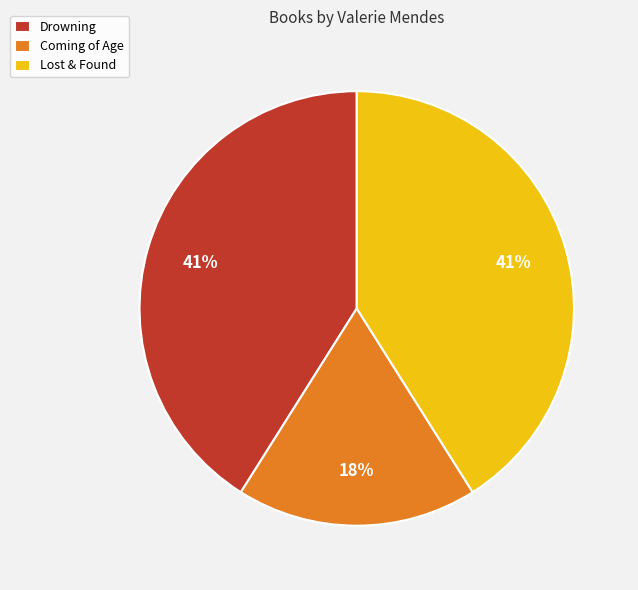

What is the ratio of the value at Coming of Age to the value at Drowning?

0.4